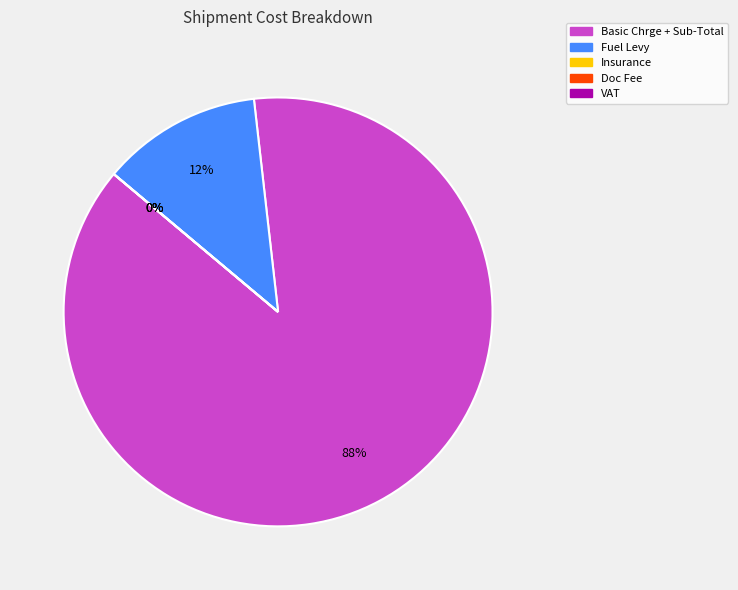

How many slices are in this pie chart?

5